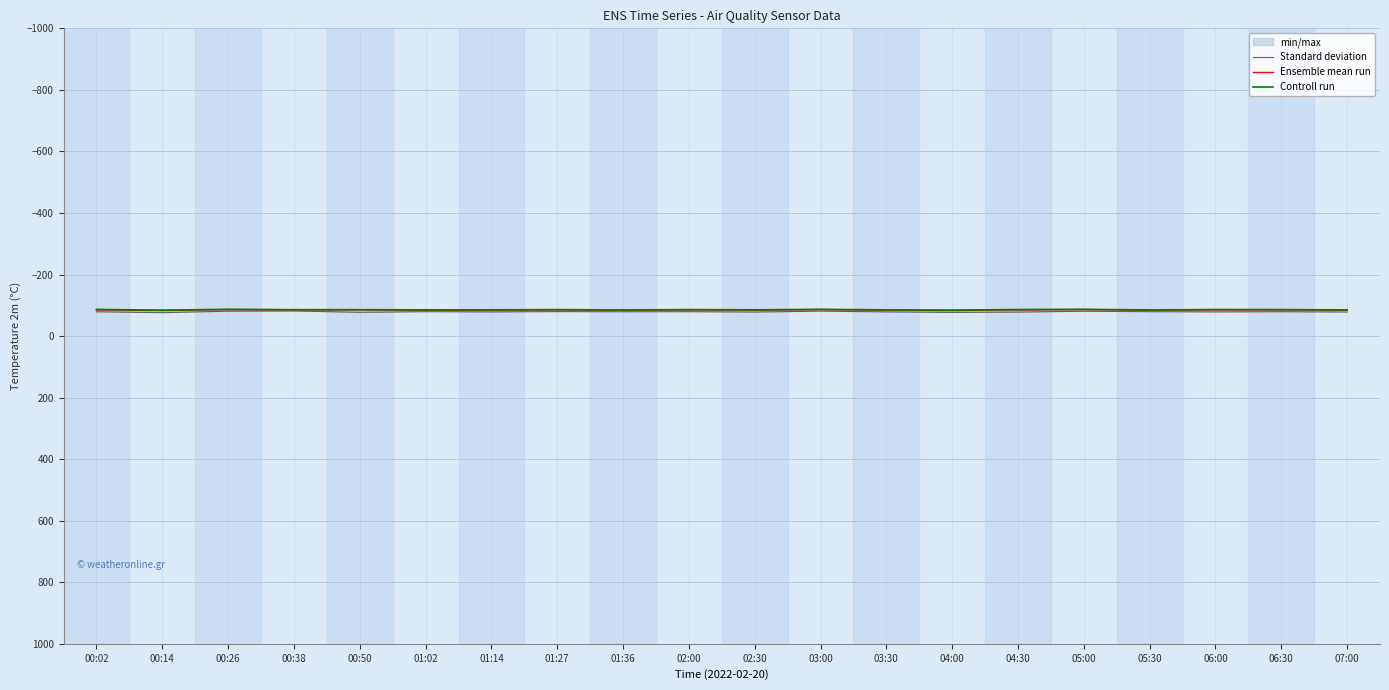

What is the spread (max minus min) of values at 00:26?

6.2